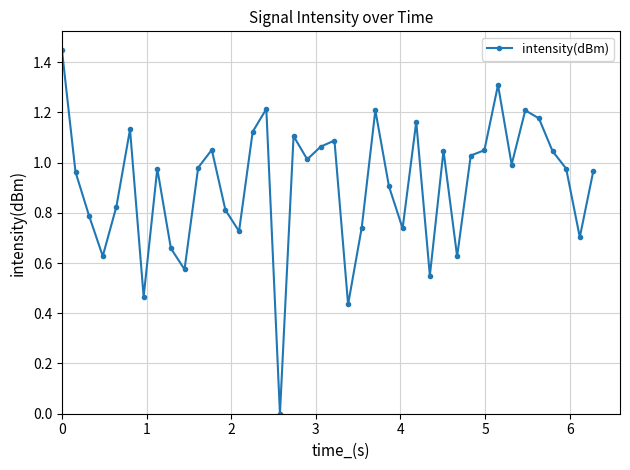

True or false: there are more than 0 points higher than both neighbors.

True